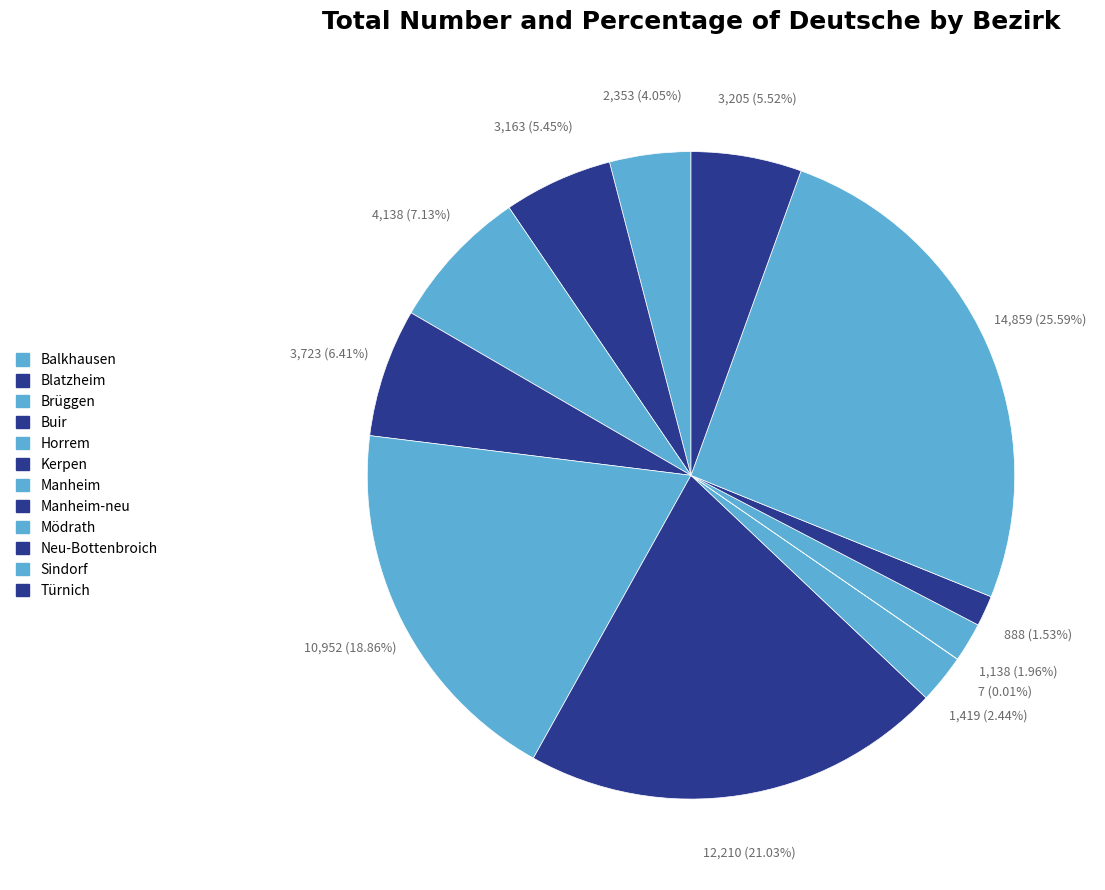

Count the number of slices in the pie.

12